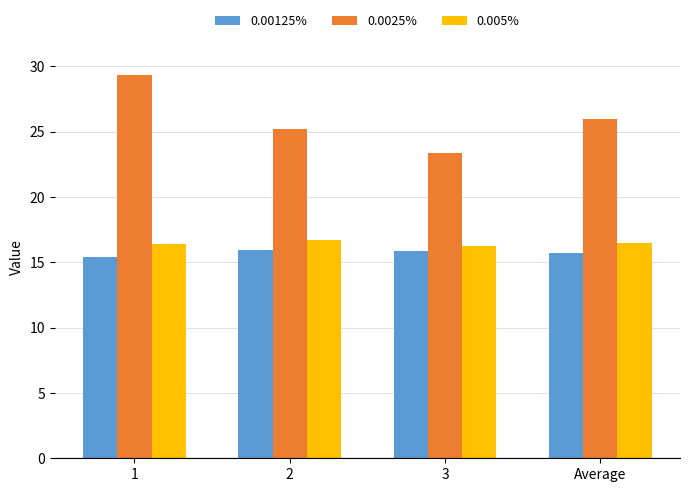

What is the difference between the maximum and minimum values in the 0.005% series?

0.5